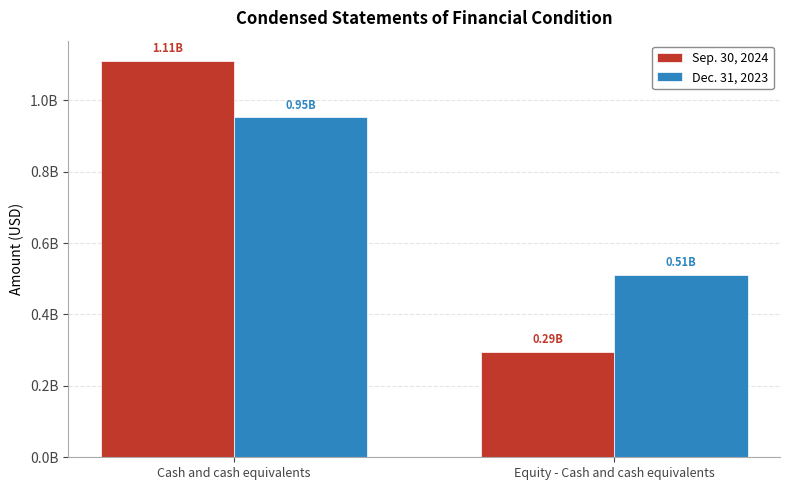

What are all the series names shown in the legend?

Sep. 30, 2024, Dec. 31, 2023